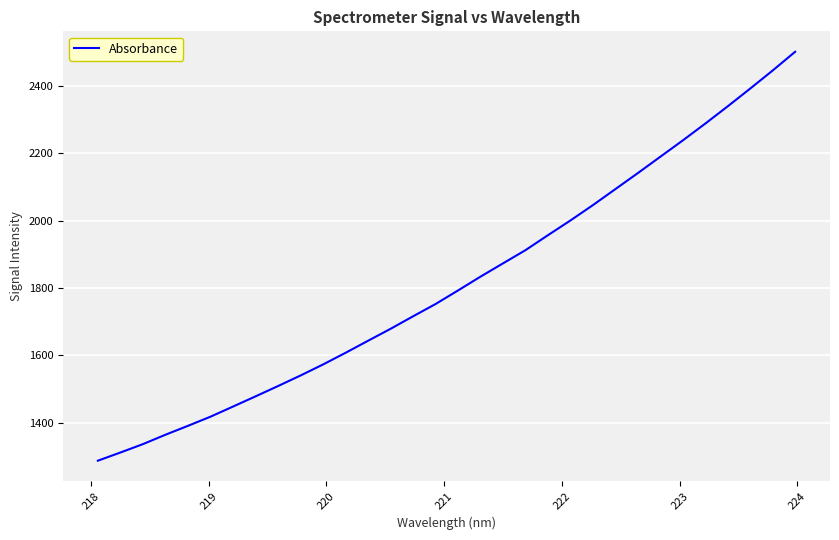

What is the greatest value displayed?

2501.7